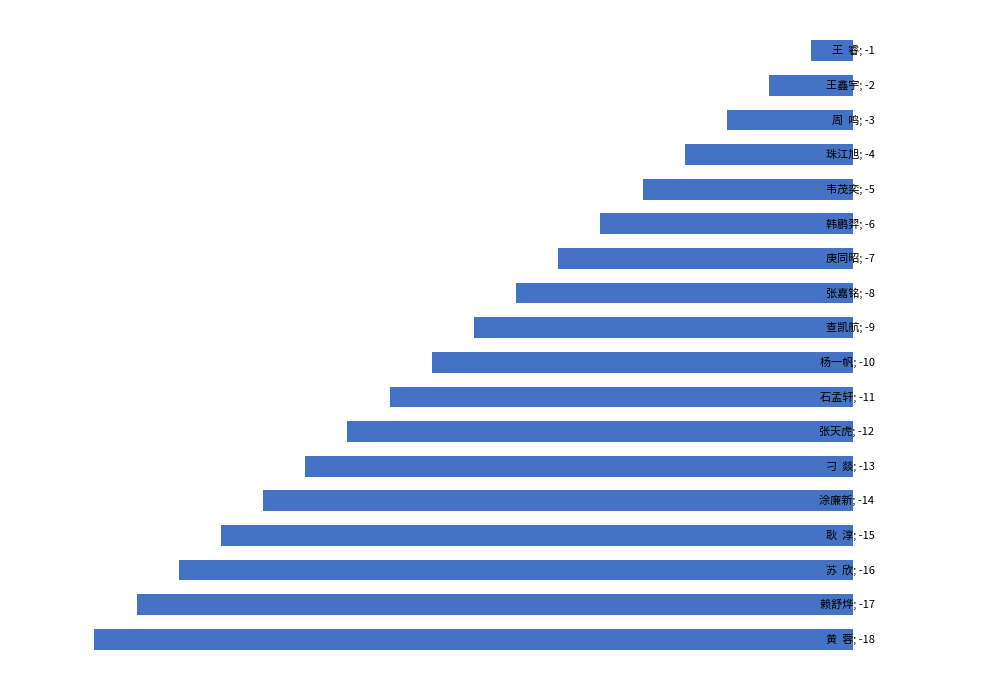

Does the chart contain any negative values?

Yes